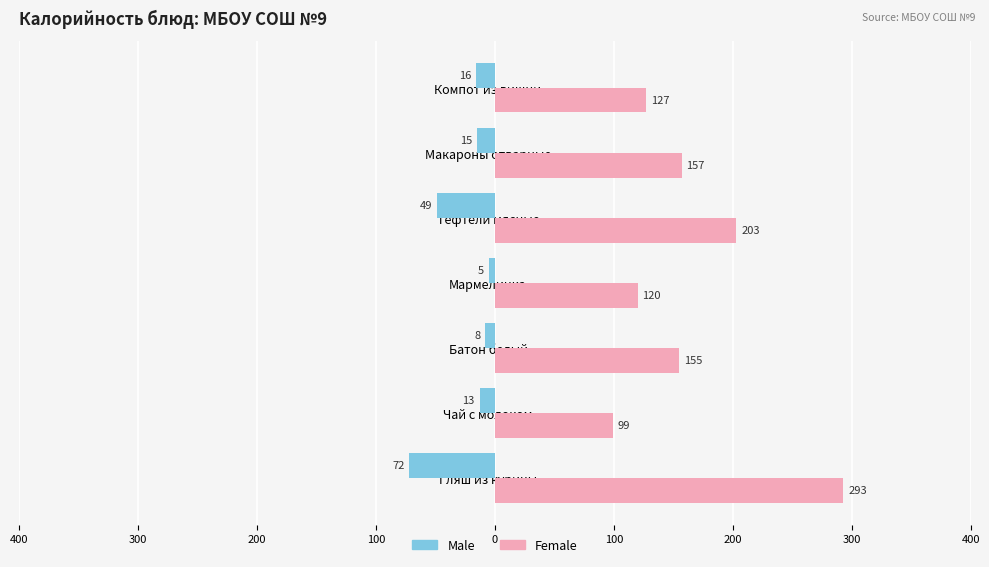

Which series has the largest total across all categories?

Female